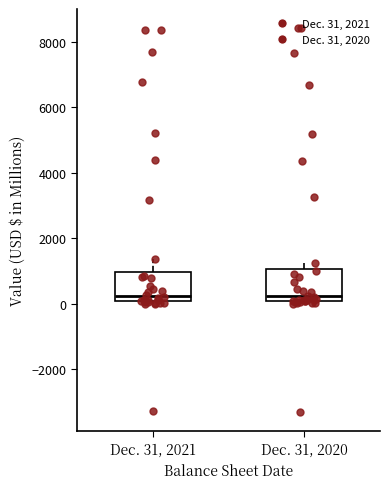

Reading left to right, read every box against the y-axis: the position of its median line, the range the box covers, and the ends of its whiskers. The values are not printed on the chart, so give them approximately, as read against the axis.

Dec. 31, 2021: median 200, box 0 to 1000, whiskers 0 (just below the box's lower edge) to 1400
Dec. 31, 2020: median 200, box 0 to 1000, whiskers 0 (just below the box's lower edge) to 1200